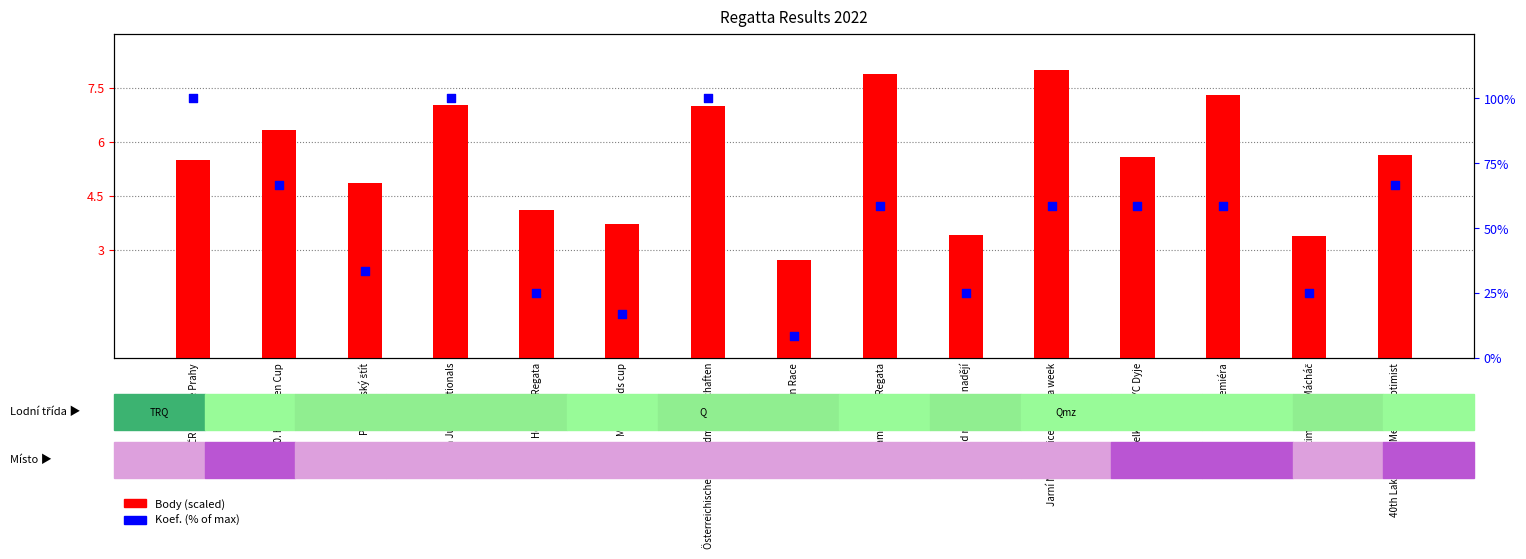

What is the total value across all series at Optimistický Mácháč?

28.4